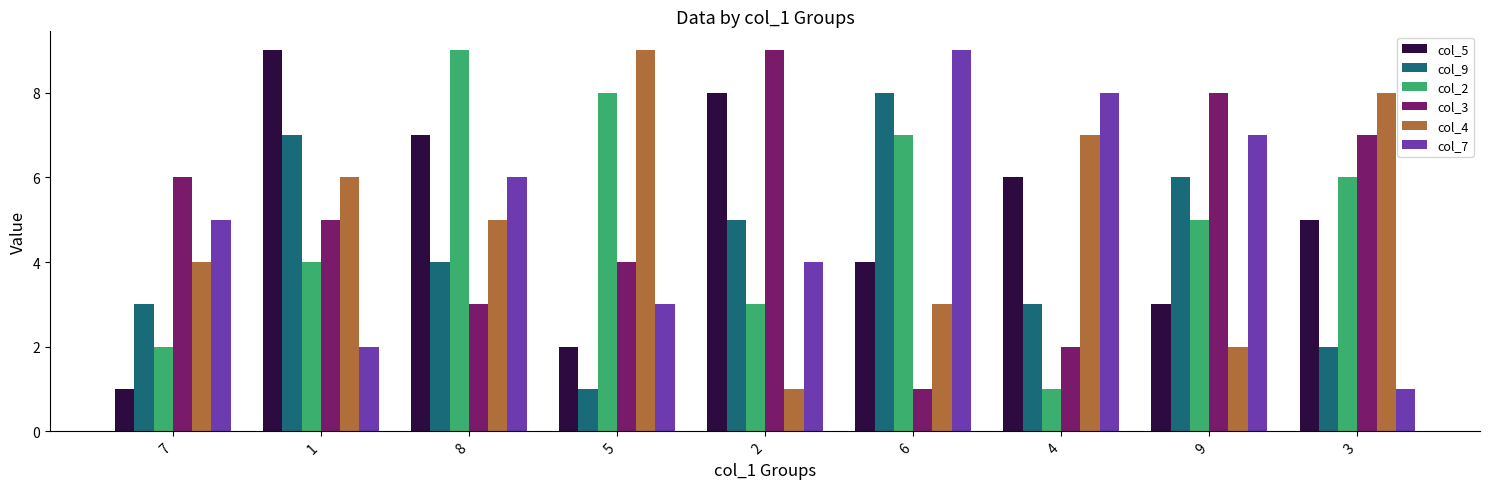

How many bars are there in total?

54